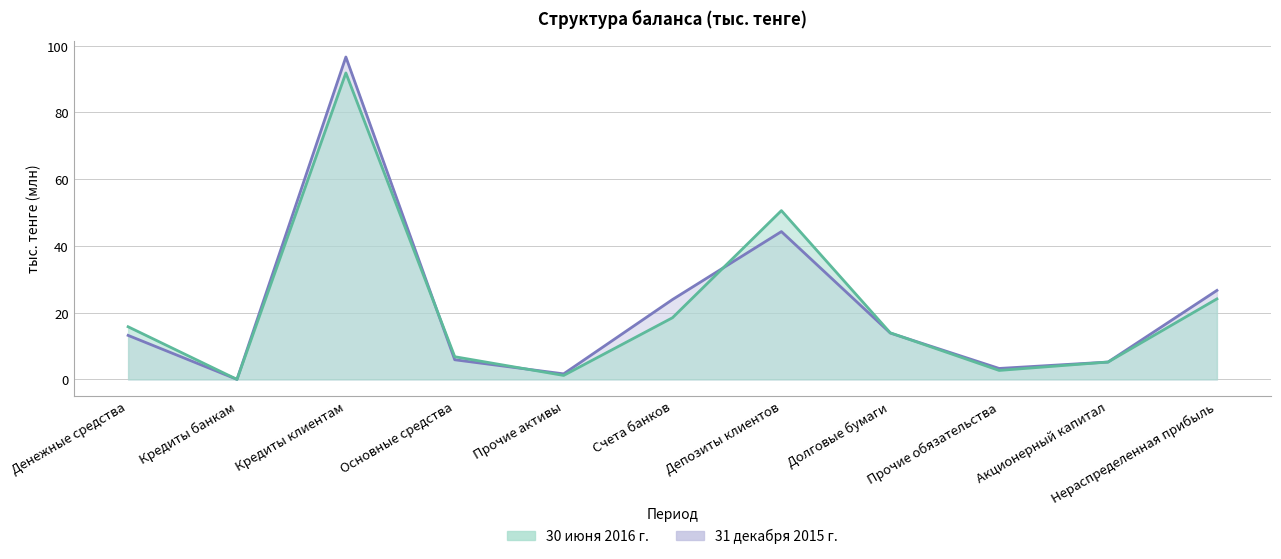

What is the label of the 7th point from the left?

Депозиты клиентов